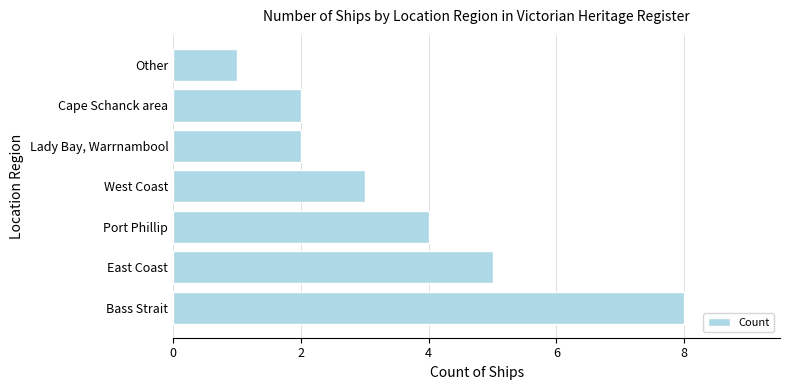

What is the difference between the second highest and minimum values?

4